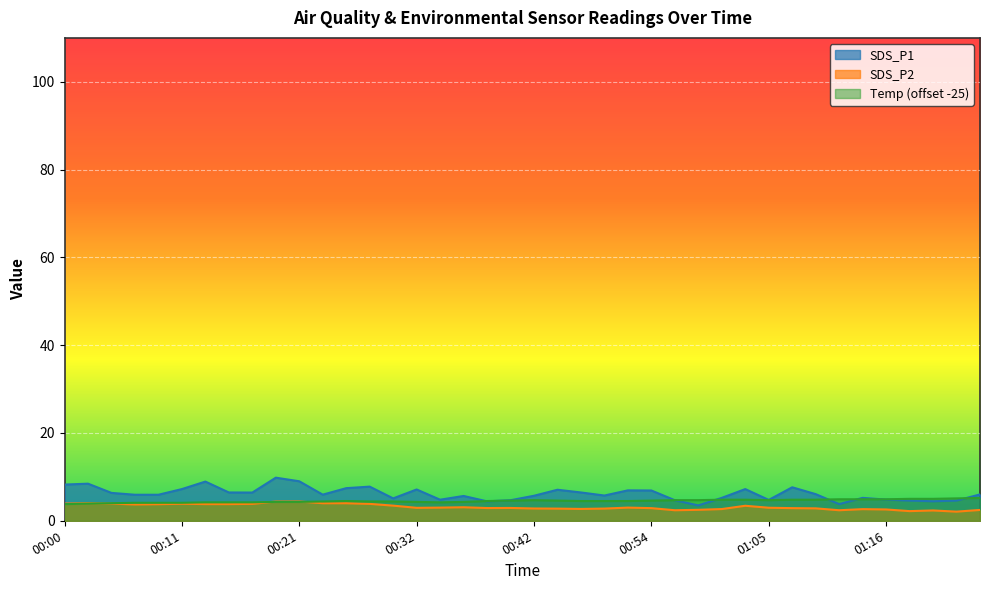

At which label is SDS_P2 closest to 3?

00:34